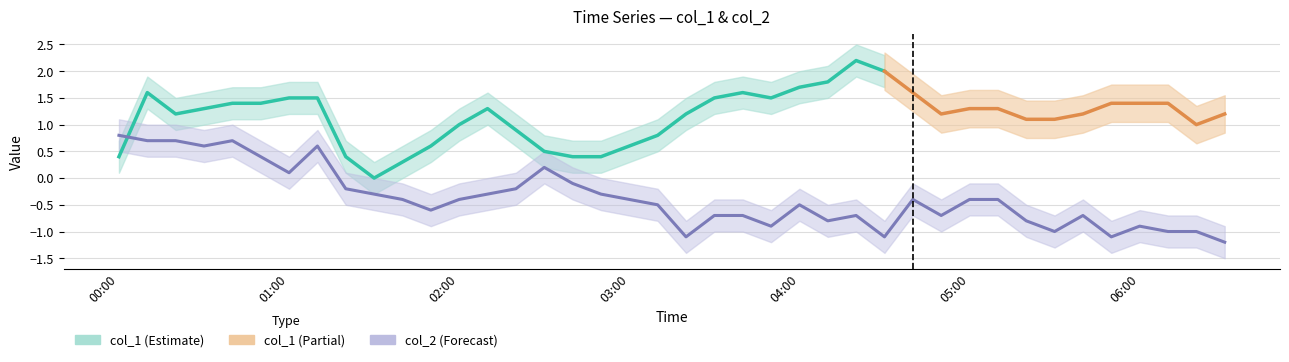

The value at 7 is 0.8. True or false?

False